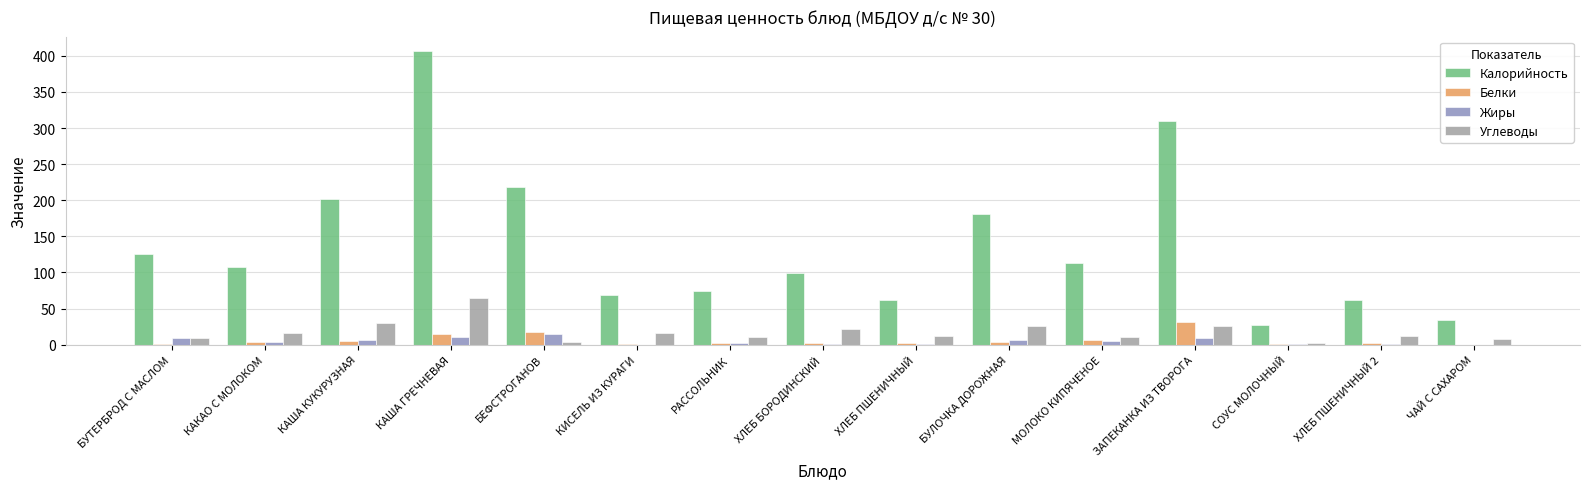

At which label is Белки closest to 15?

КАША ГРЕЧНЕВАЯ